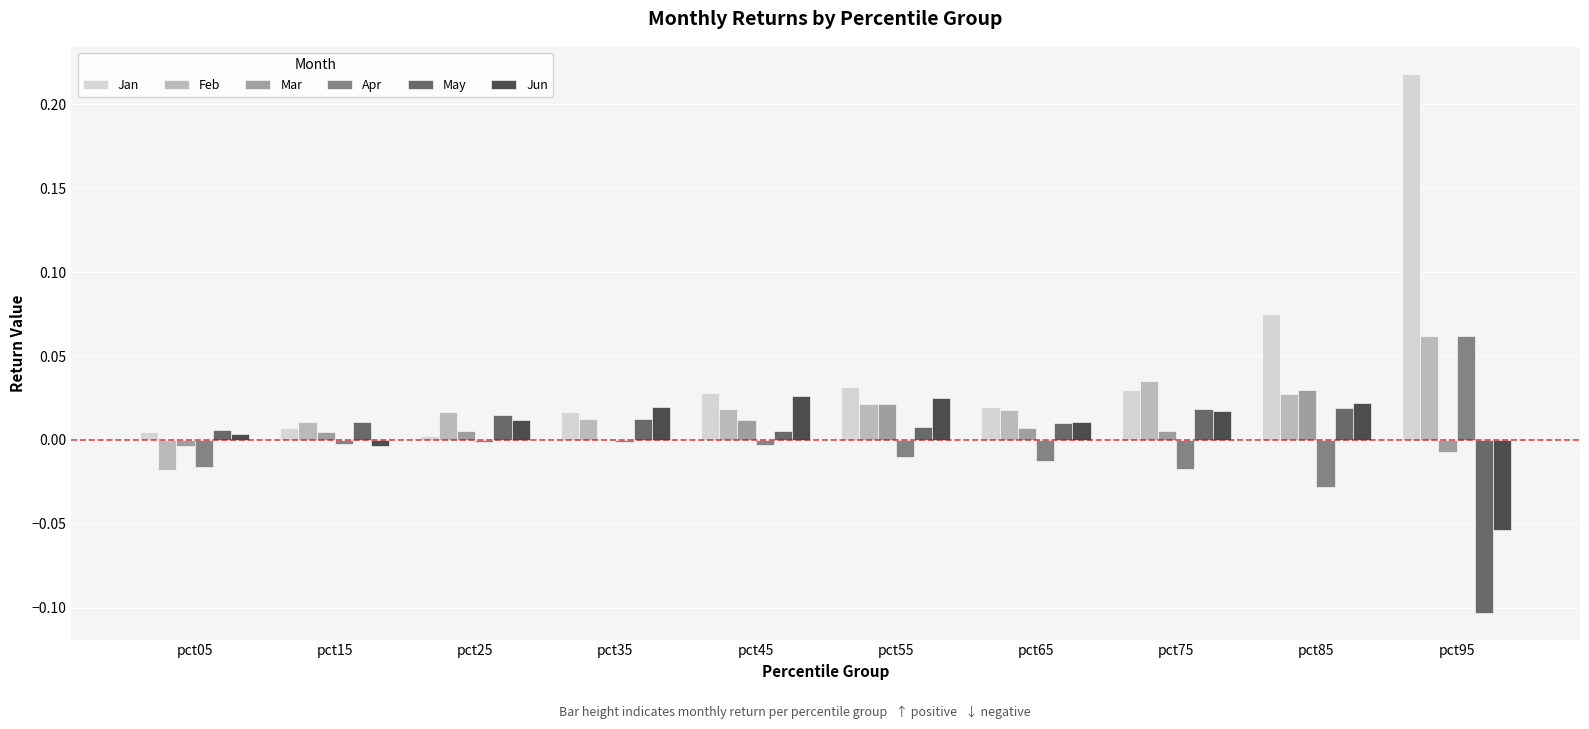

Between pct15 and pct55, which series saw the biggest shift?

Jun